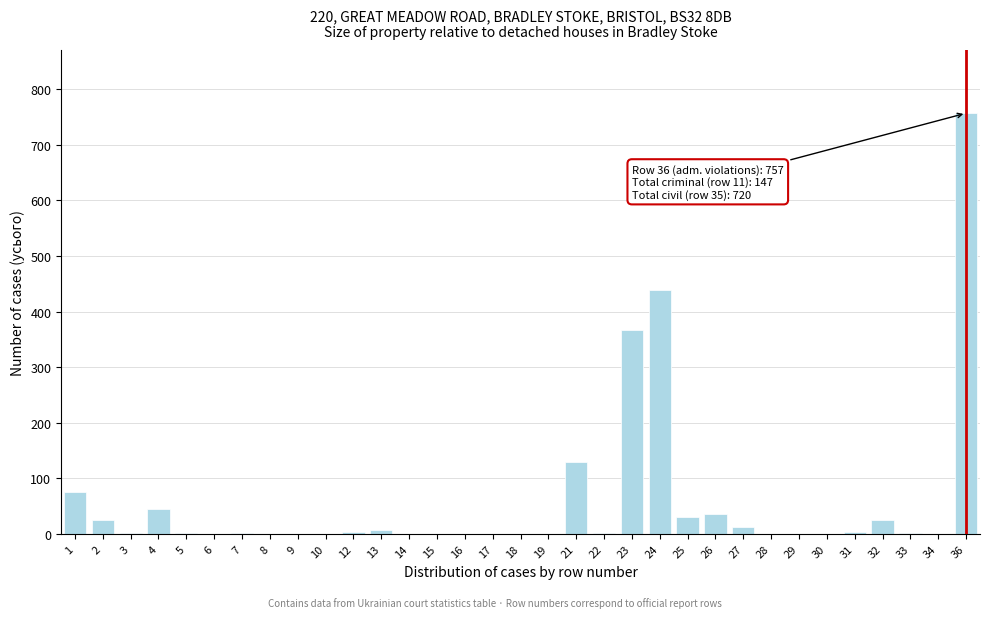

The value at 4 is 44. True or false?

True